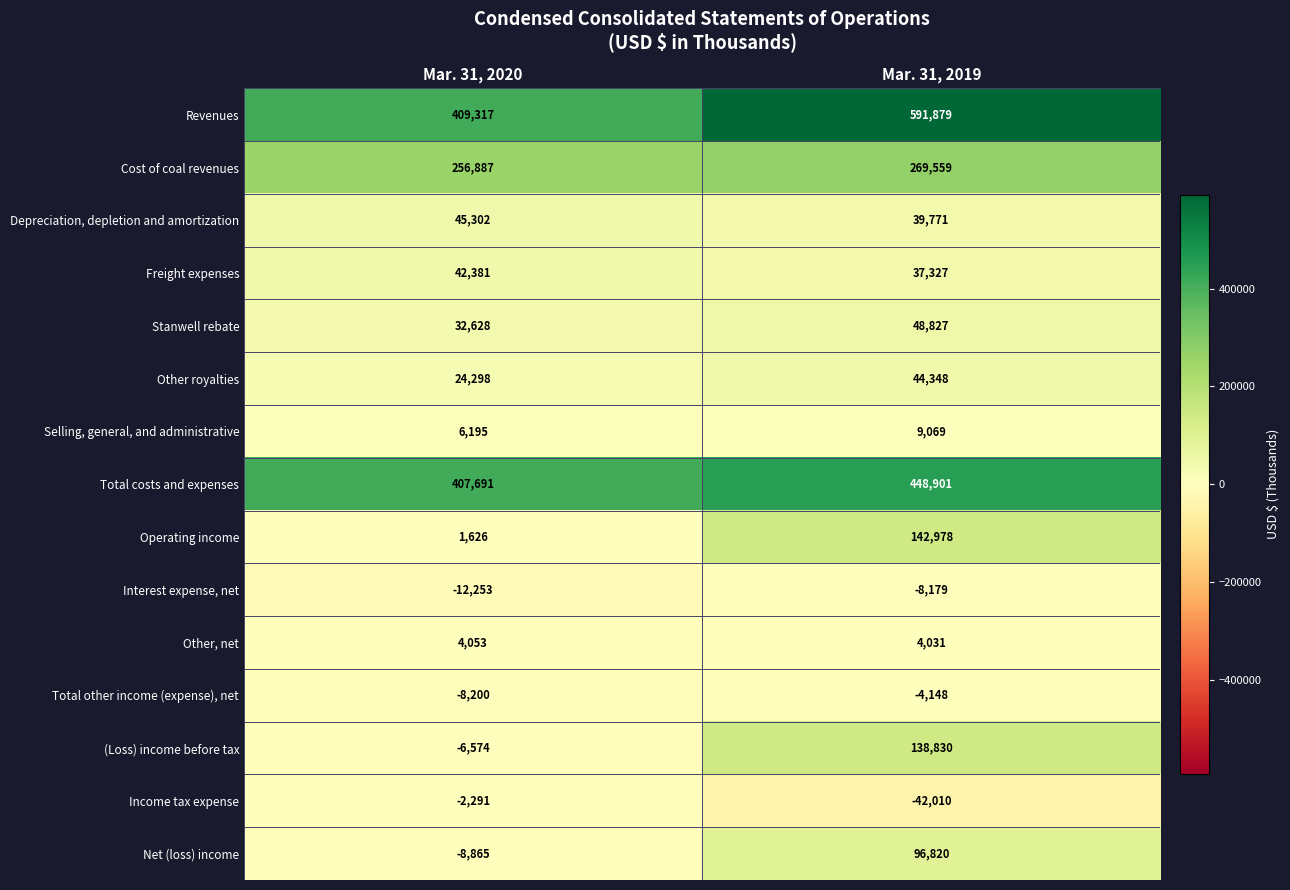

Is it true that Total costs and expenses equals 448901 at Mar. 31, 2019?

True